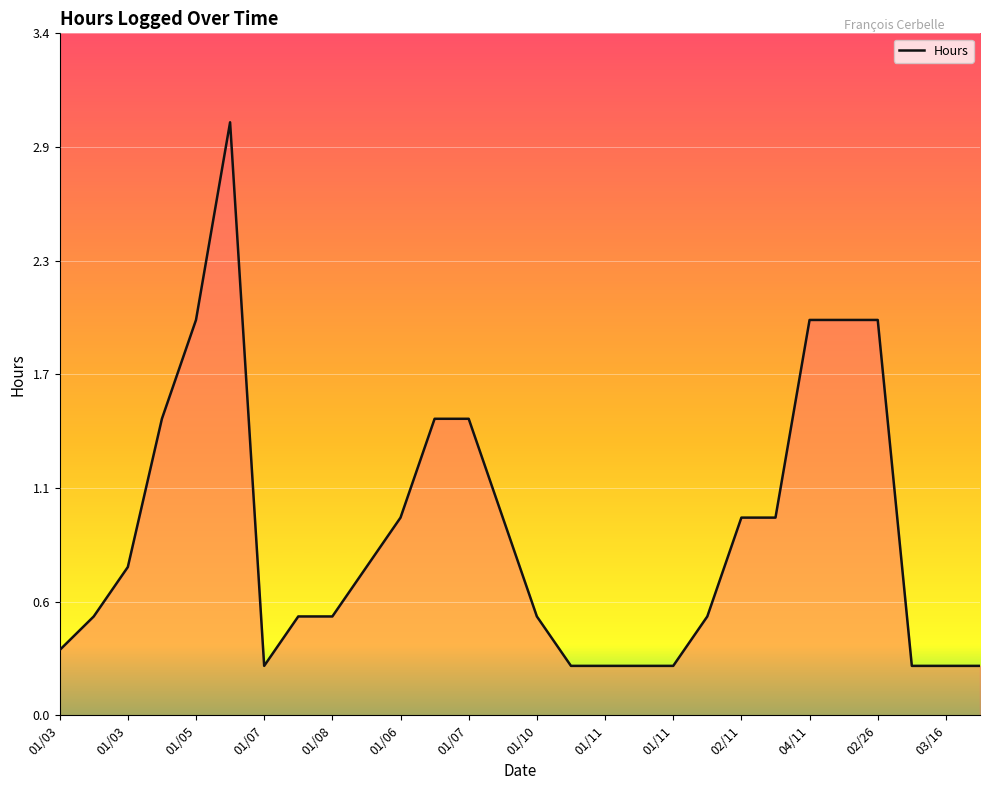

Does the chart display data point markers on the line(s)?

No